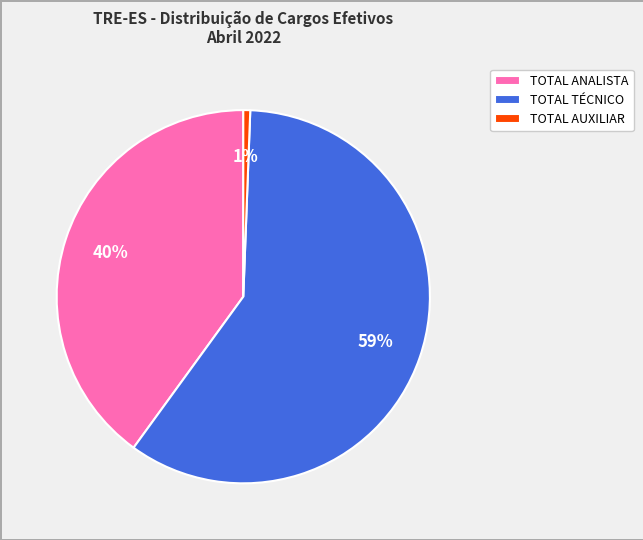

To the nearest percent, what is the average slice percentage?

33%